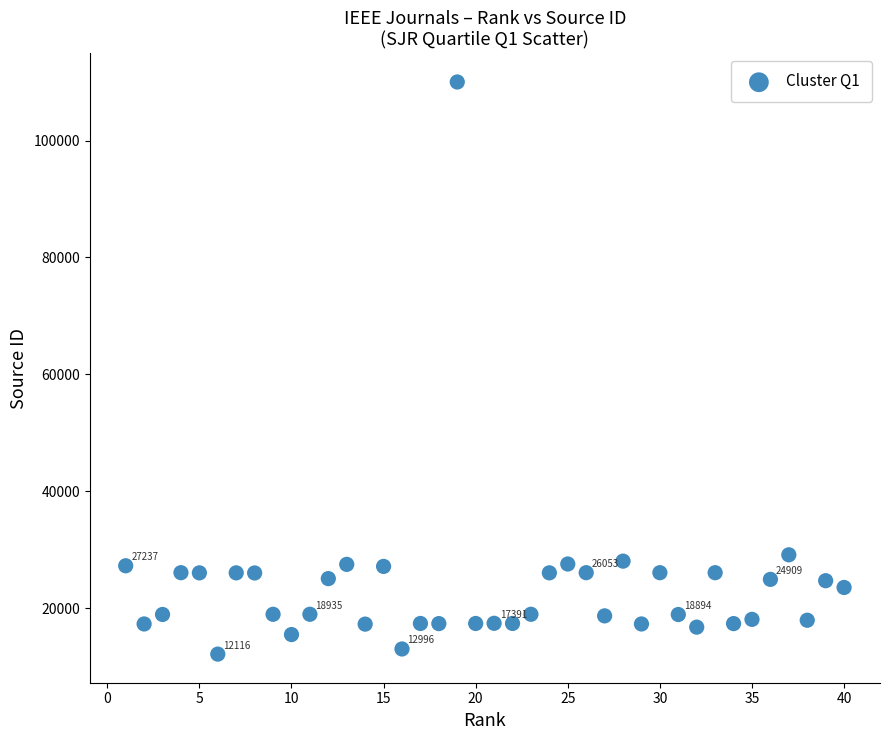

What Y value in the scatter plot is closest to 61078?

29112